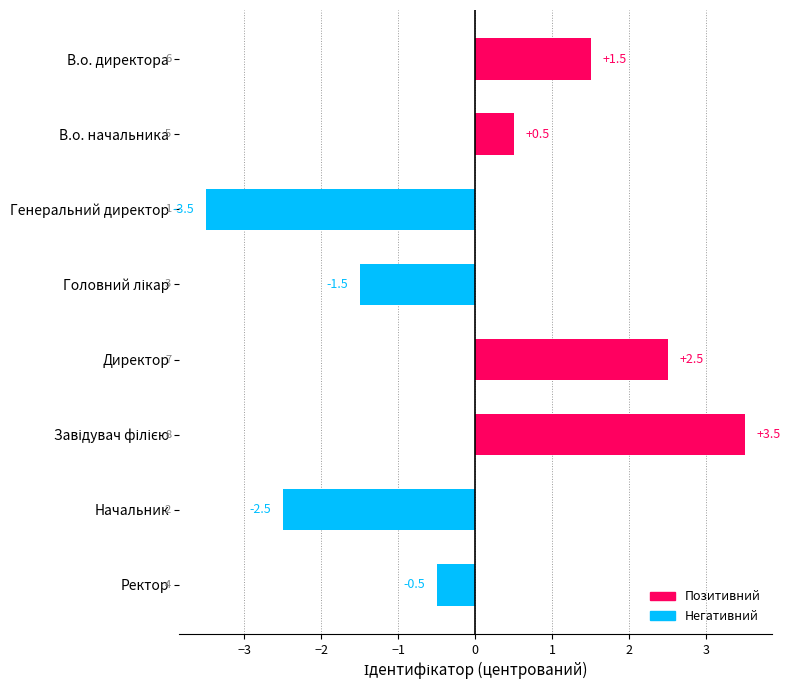

What value does the data have at Генеральний директор?

-3.5